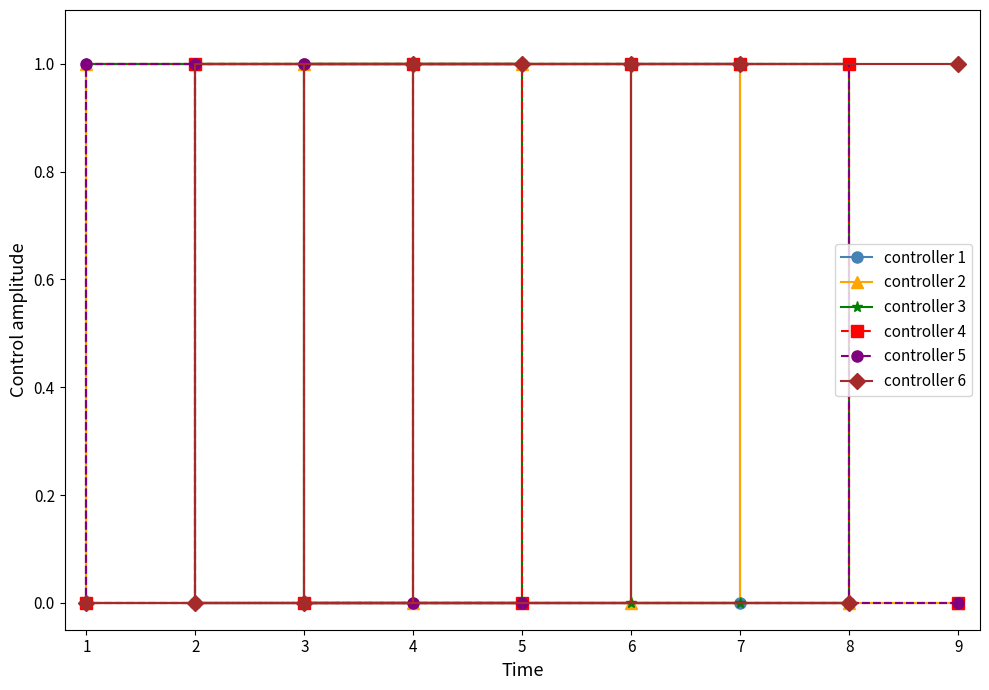

Which series ends up on top after the final intersection of controller 1 and controller 5?

controller 5